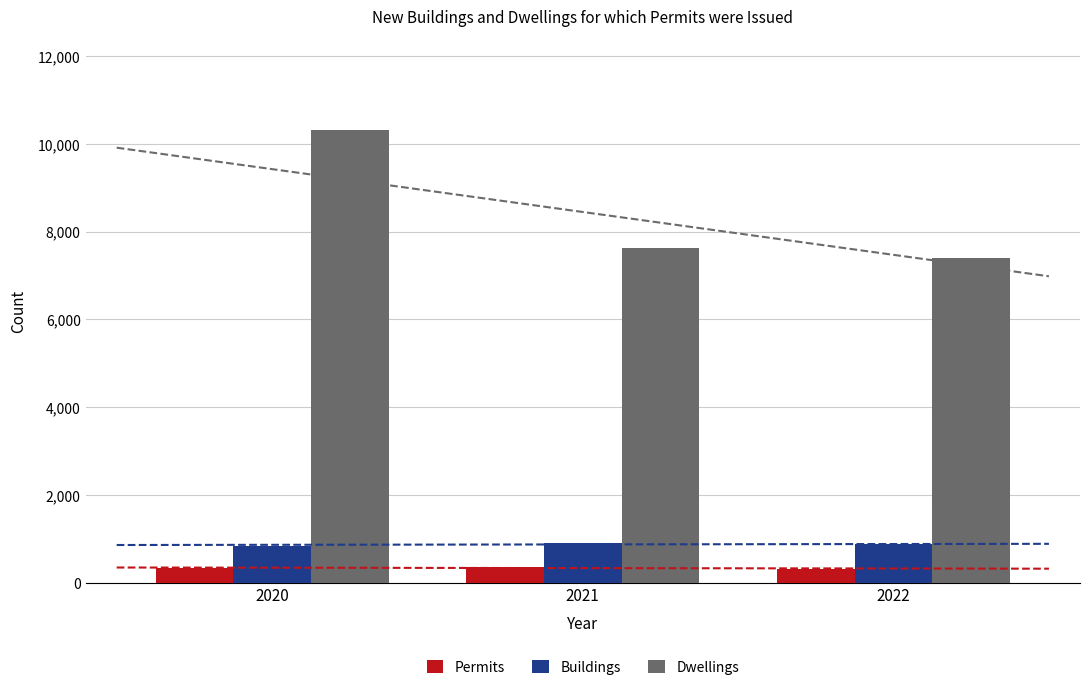

Rank the series at 2020 from highest to lowest value.

Dwellings, Buildings, Permits